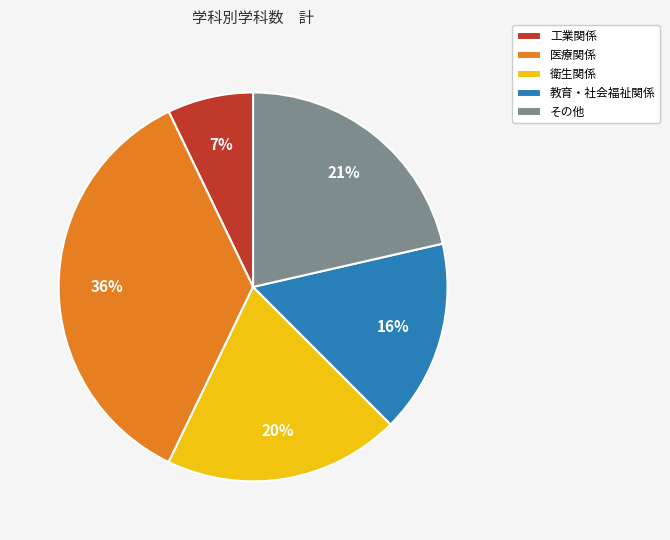

Rank the categories by value from highest to lowest.

医療関係, その他, 衛生関係, 教育・社会福祉関係, 工業関係